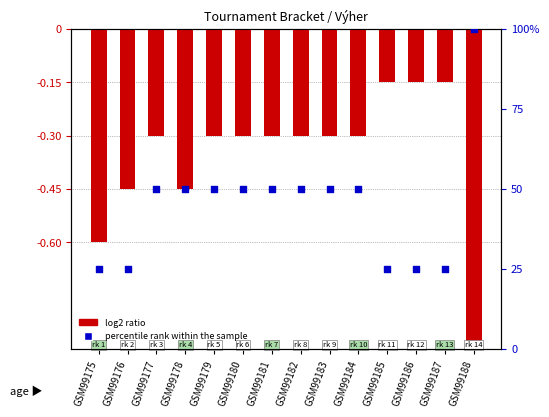

Which series has the largest total across all categories?

percentile rank within the sample